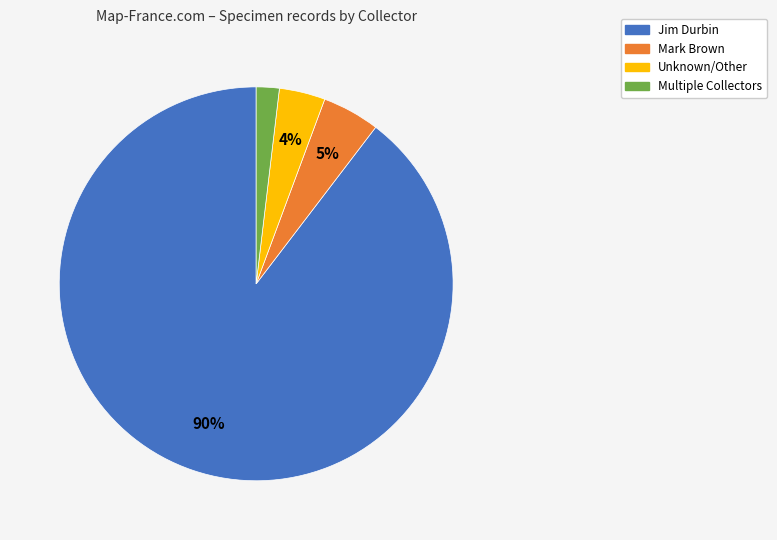

To the nearest percent, what is the average slice percentage?

25%